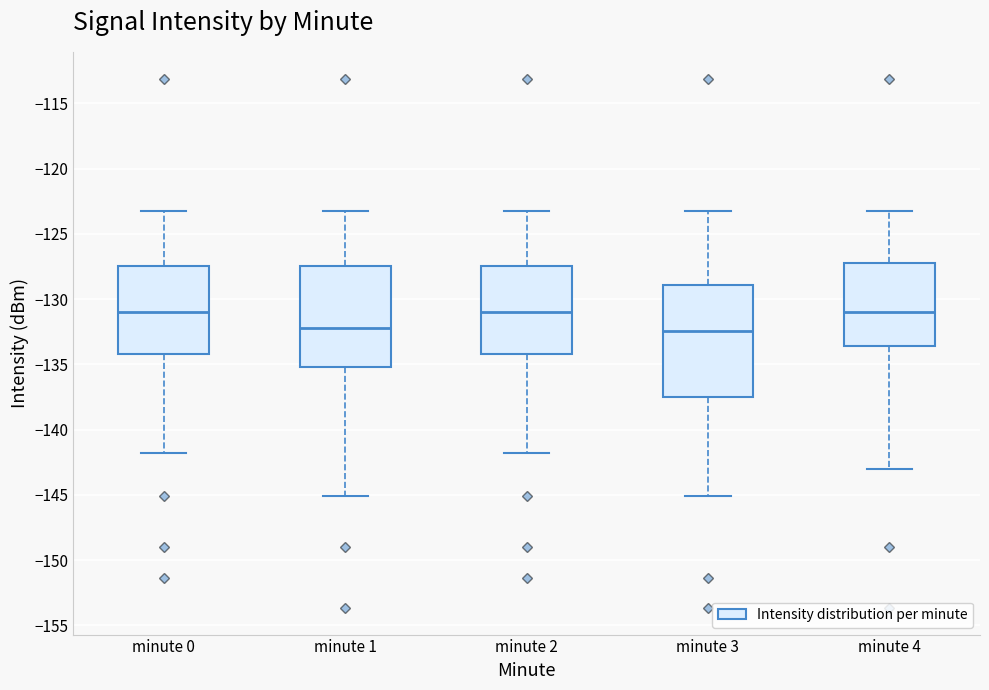

Where does the lower whisker of the box for minute 4 end on the y-axis? The values are not printed on the chart, so give them approximately, as read against the axis.

-143.0